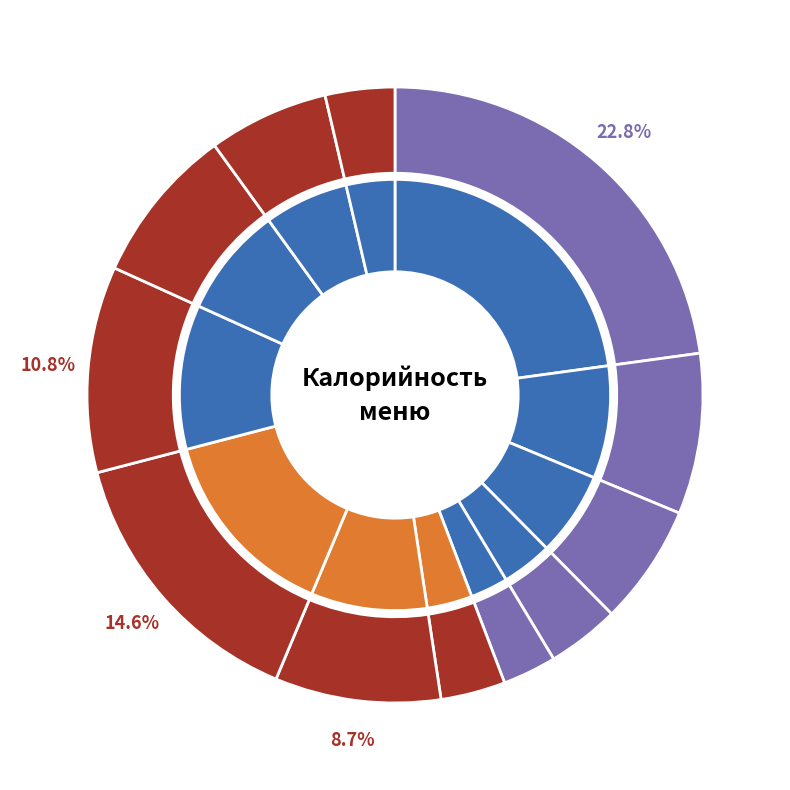

What is the largest slice in the pie chart?

Сырники из творога